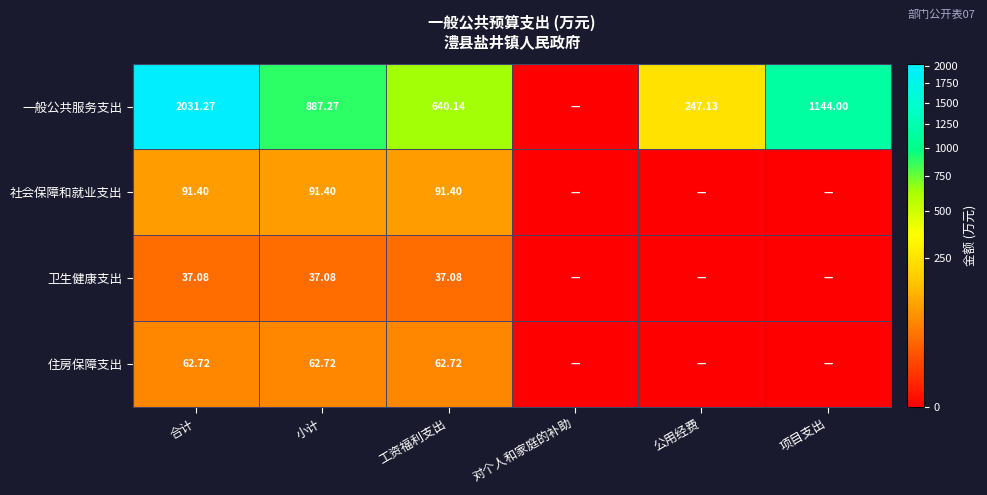

Is the value of 社会保障和就业支出 at 小计 greater than the value of 一般公共服务支出 at 项目支出?

No